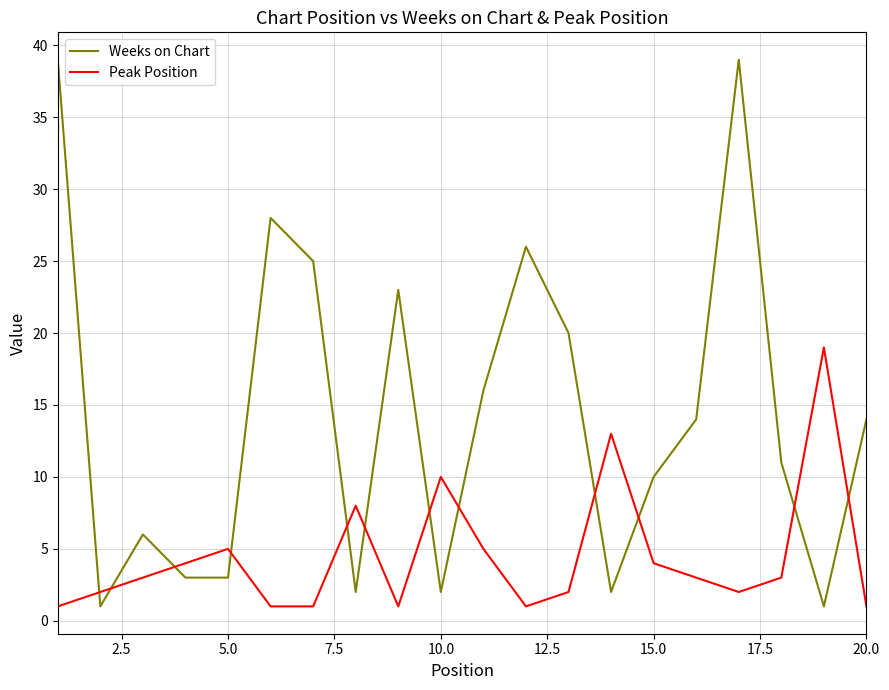

Which series has the largest total across all categories?

Weeks on Chart